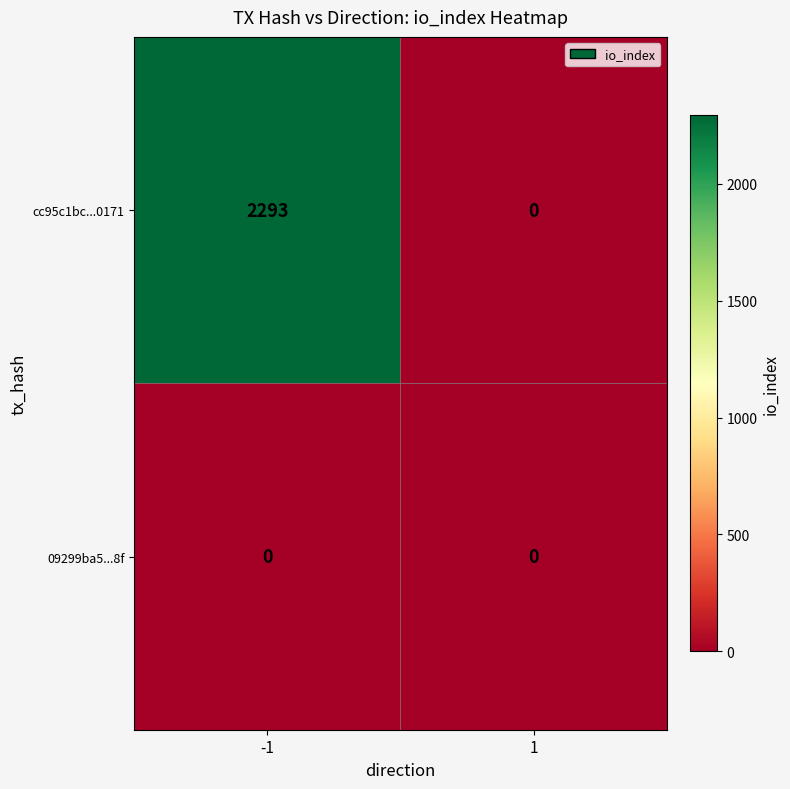

Which series has the widest spread of values?

cc95c1bc...0171